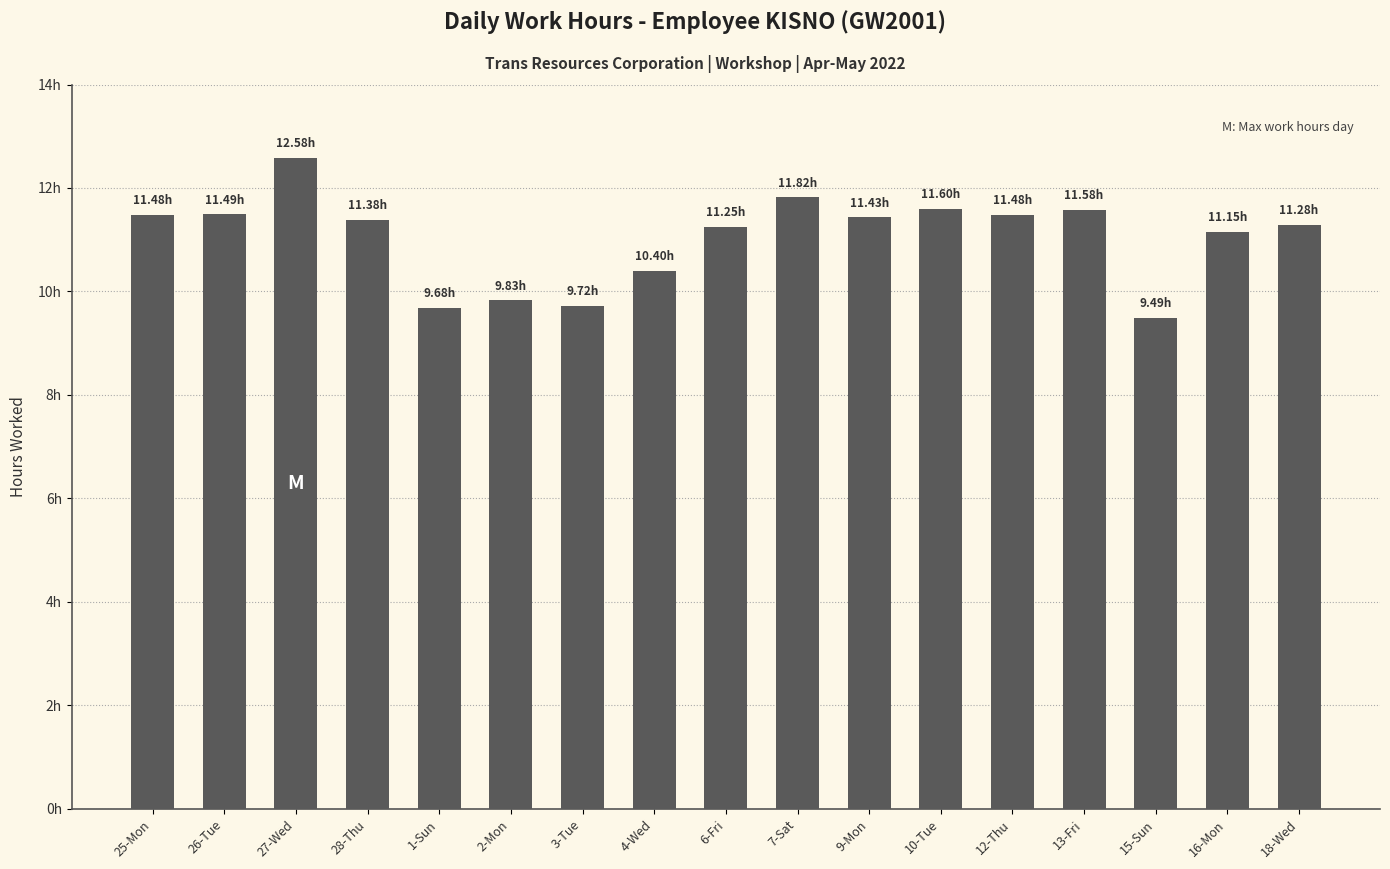

Reading left to right, list all the values displayed in this chart.

11.5	11.5	12.6	11.4	9.7	9.8	9.7	10.4	11.2	11.8	11.4	11.6	11.5	11.6	9.5	11.2	11.3